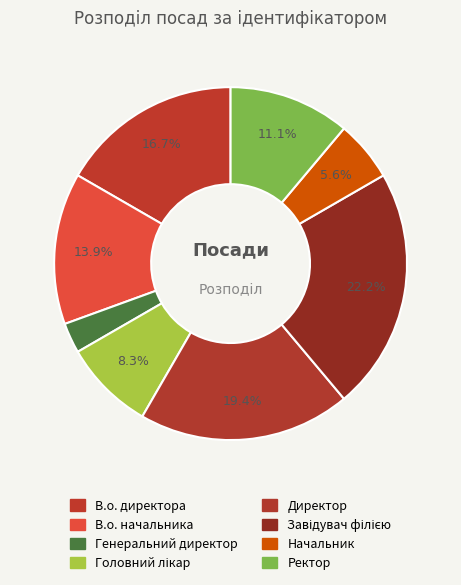

To the nearest percent, what percentage of the pie is В.о. директора?

17%